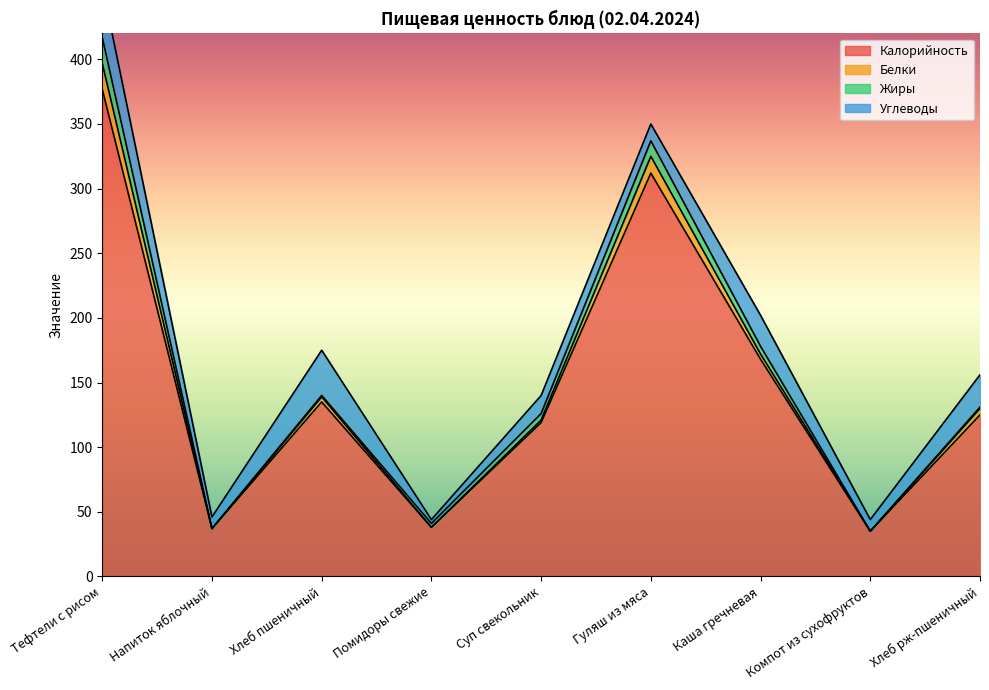

Rank the series by their maximum value, from lowest to highest.

Белки, Жиры, Углеводы, Калорийность